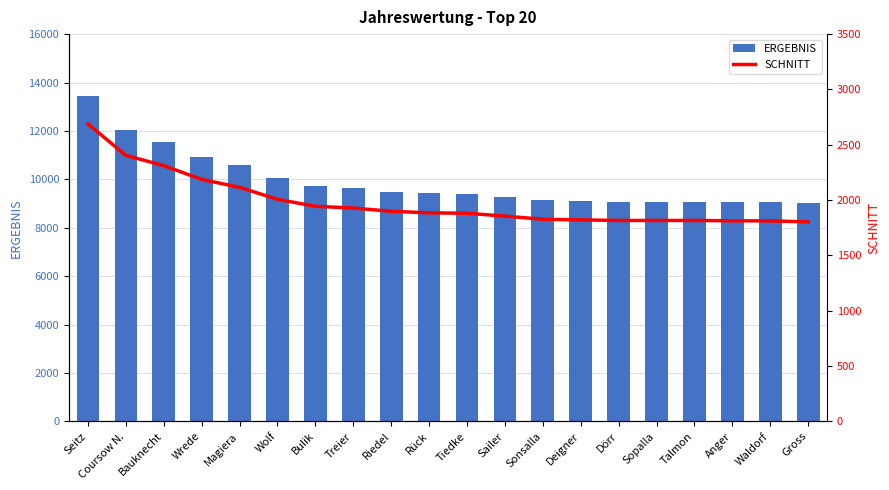

Does the chart contain any negative values?

No